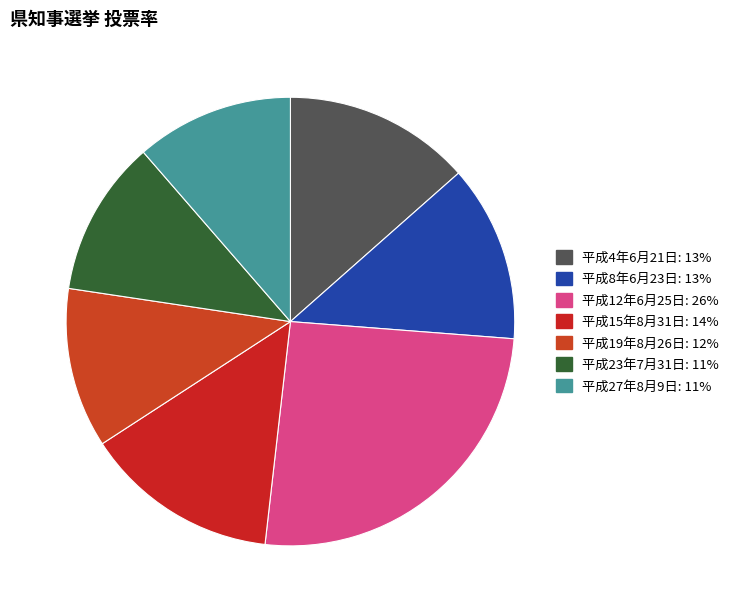

Is it true that 平成15年8月31日 is 27% of the pie?

False